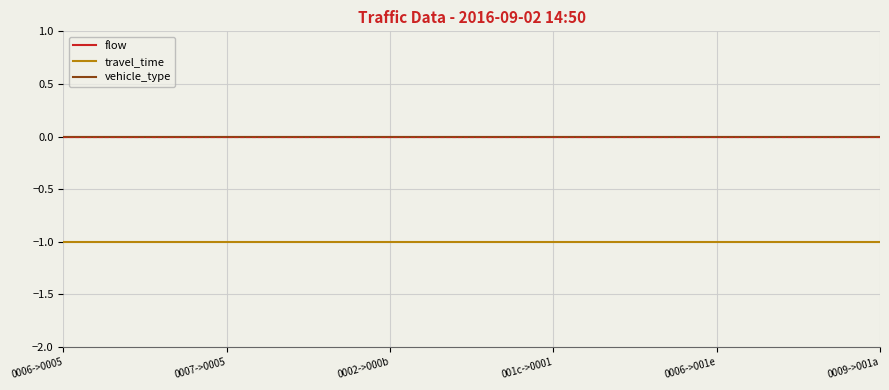

Does the chart have visible grid lines?

Yes